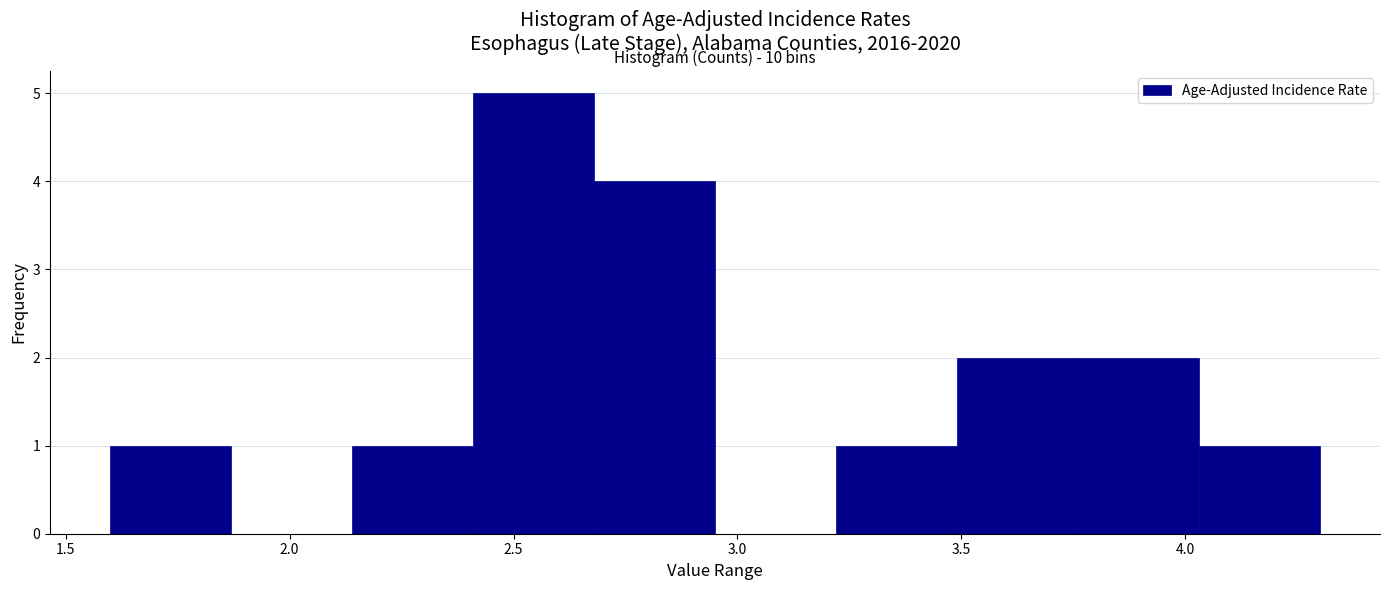

Over which range of the x-axis is the bar tallest?

2.41 to 2.68